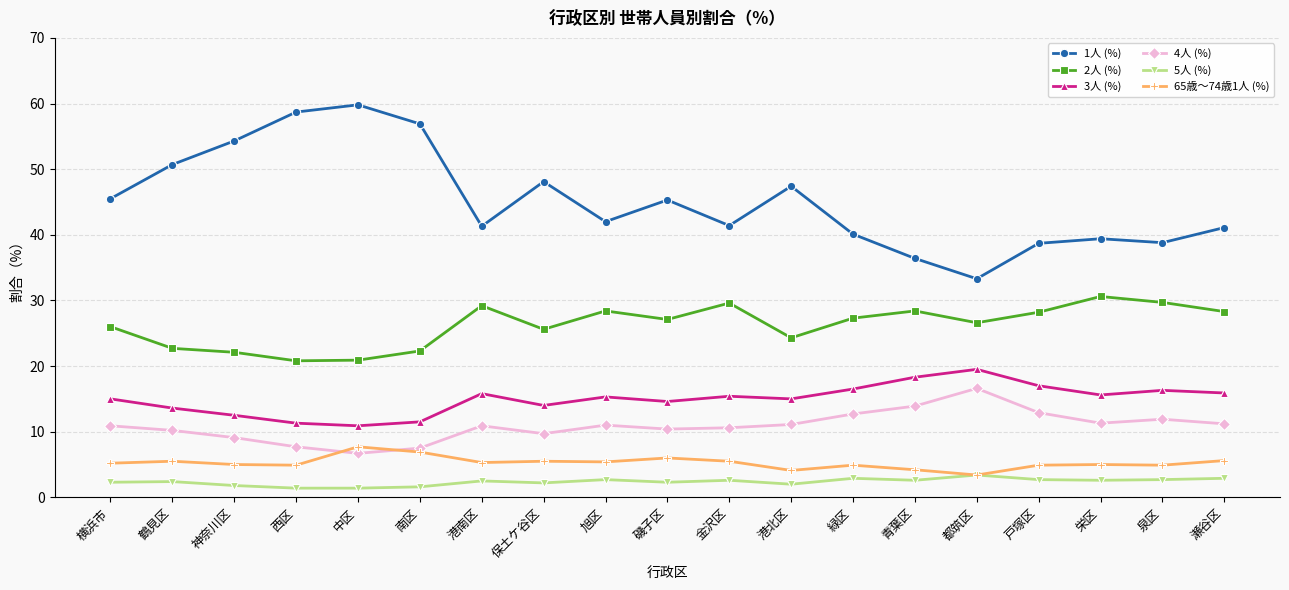

Rank the series at 横浜市 from highest to lowest value.

1人 (%), 2人 (%), 3人 (%), 4人 (%), 65歳～74歳1人 (%), 5人 (%)